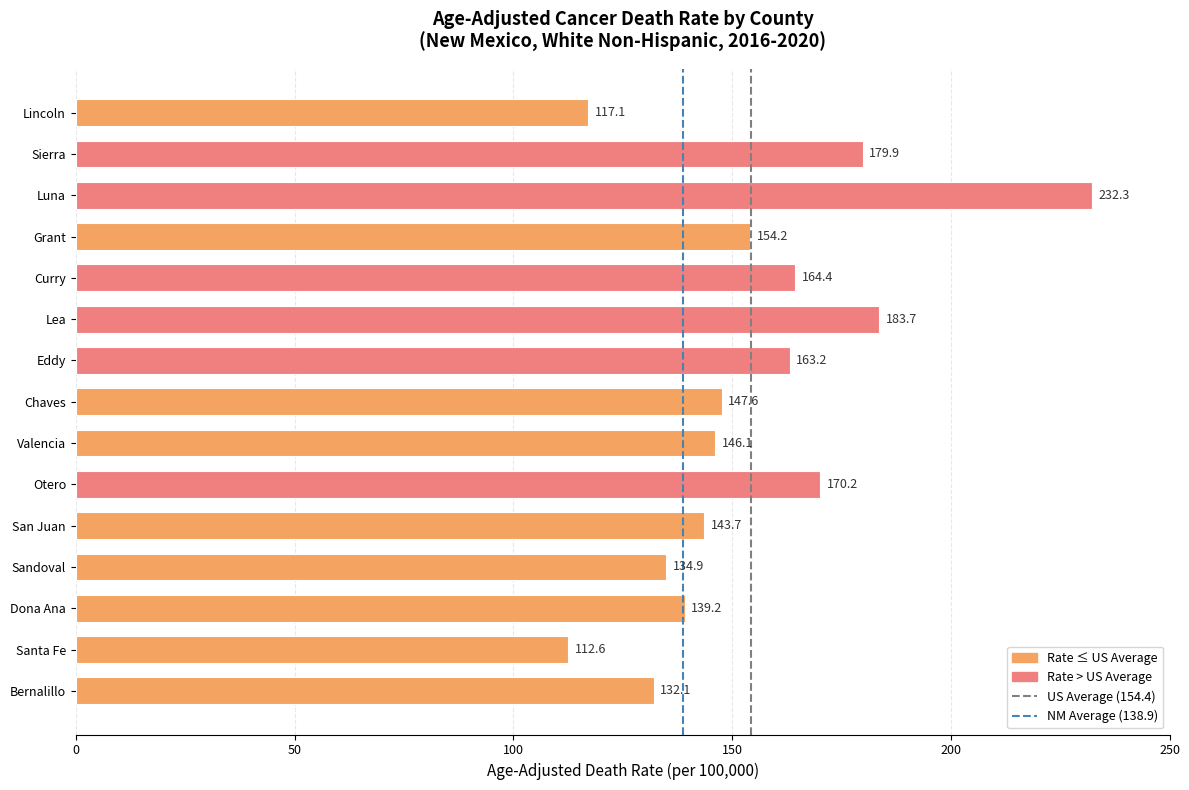

What is the change in value from Bernalillo to San Juan?

+11.6